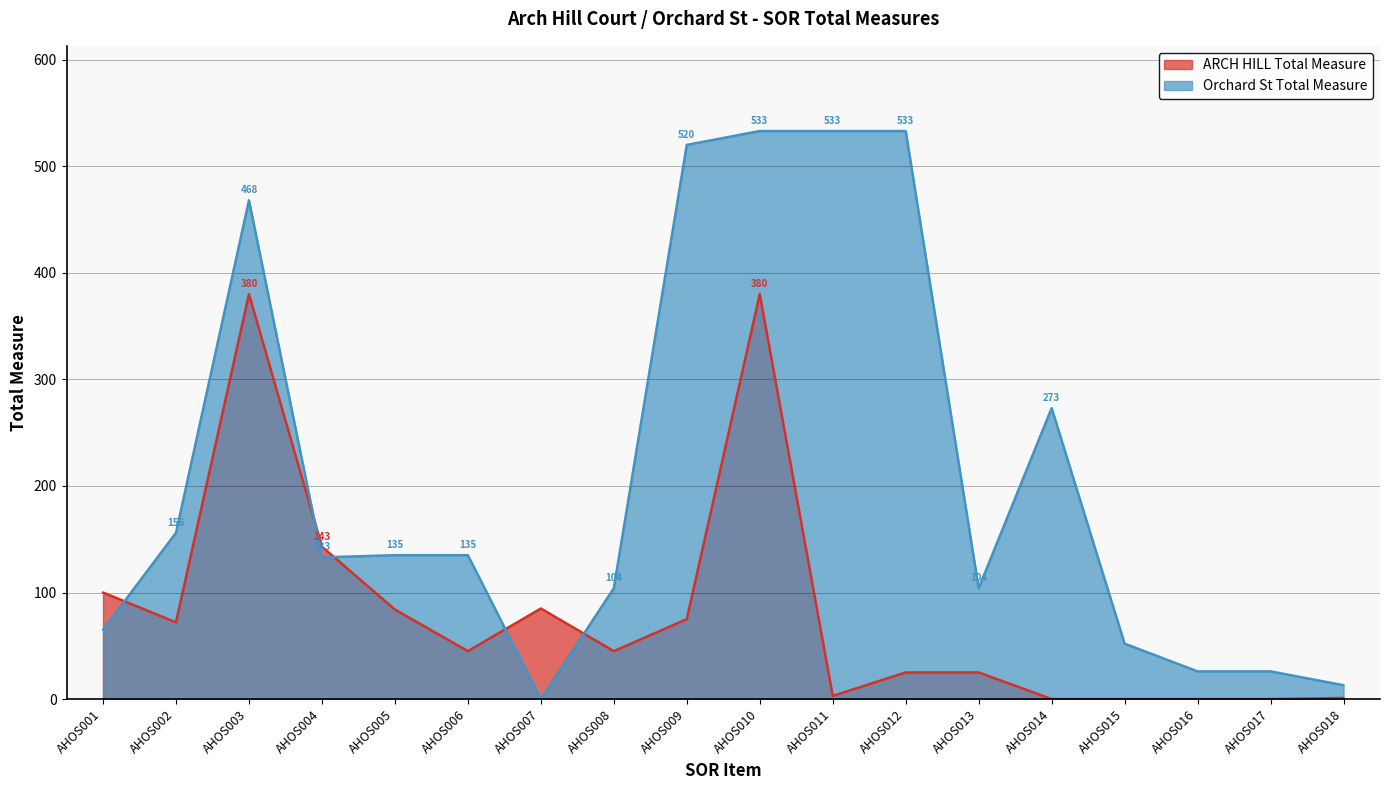

The Orchard St Total Measure series shows 268 at AHOS010. True or false?

False